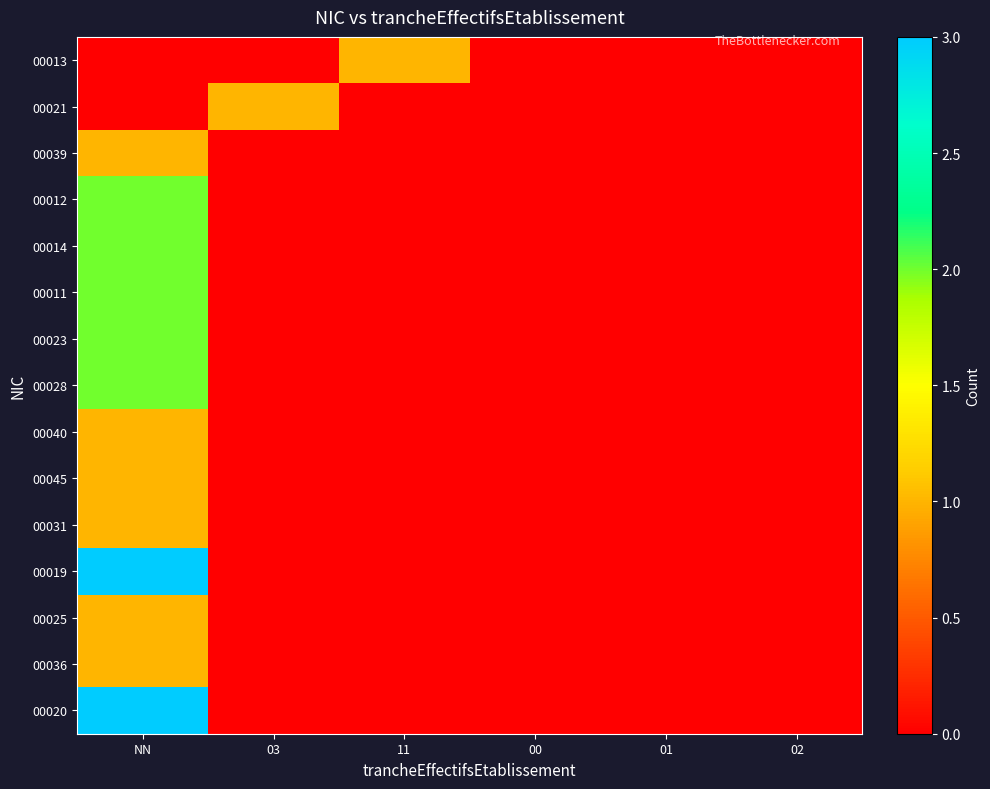

Reading right to left, list all the values displayed in this chart.

00013: 02=0	01=0	00=0	11=1	03=0	NN=0
00021: 02=0	01=0	00=0	11=0	03=1	NN=0
00039: 02=0	01=0	00=0	11=0	03=0	NN=1
00012: 02=0	01=0	00=0	11=0	03=0	NN=2
00014: 02=0	01=0	00=0	11=0	03=0	NN=2
00011: 02=0	01=0	00=0	11=0	03=0	NN=2
00023: 02=0	01=0	00=0	11=0	03=0	NN=2
00028: 02=0	01=0	00=0	11=0	03=0	NN=2
00040: 02=0	01=0	00=0	11=0	03=0	NN=1
00045: 02=0	01=0	00=0	11=0	03=0	NN=1
00031: 02=0	01=0	00=0	11=0	03=0	NN=1
00019: 02=0	01=0	00=0	11=0	03=0	NN=3
00025: 02=0	01=0	00=0	11=0	03=0	NN=1
00036: 02=0	01=0	00=0	11=0	03=0	NN=1
00020: 02=0	01=0	00=0	11=0	03=0	NN=3